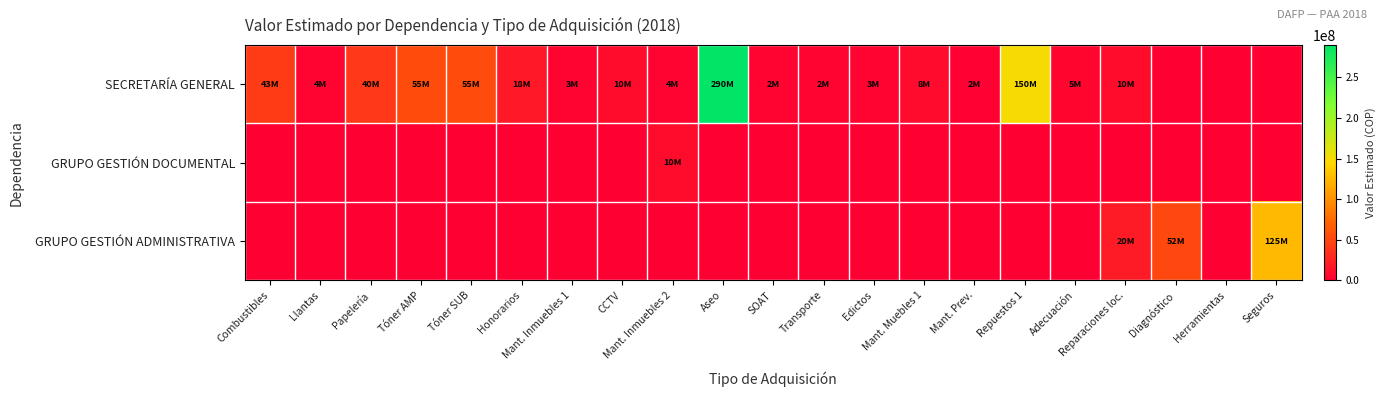

Which series changed the most between SOAT and Edictos?

SECRETARÍA GENERAL